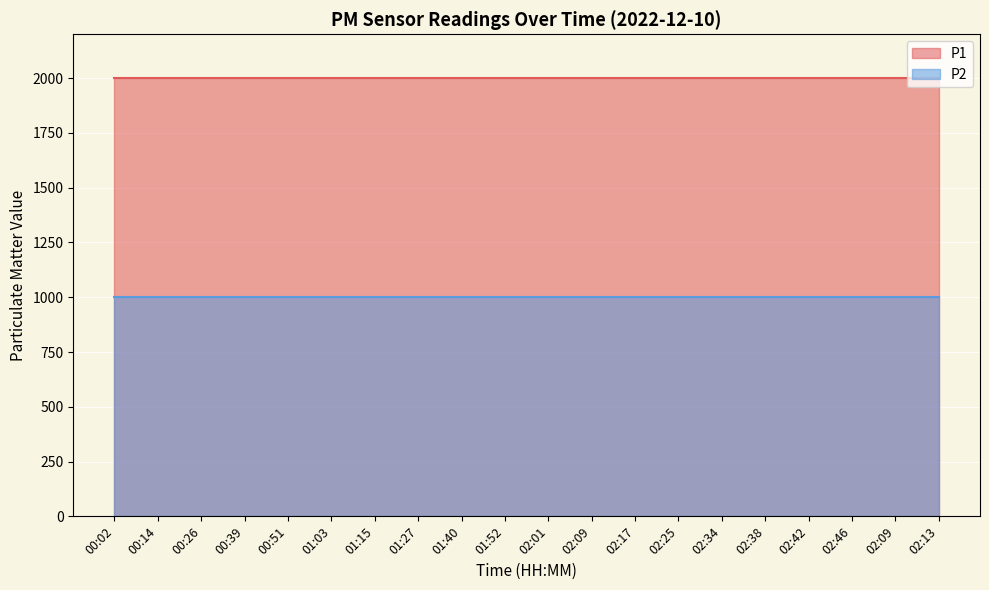

True or false: P1 has more than 1 points higher than both neighbors.

False